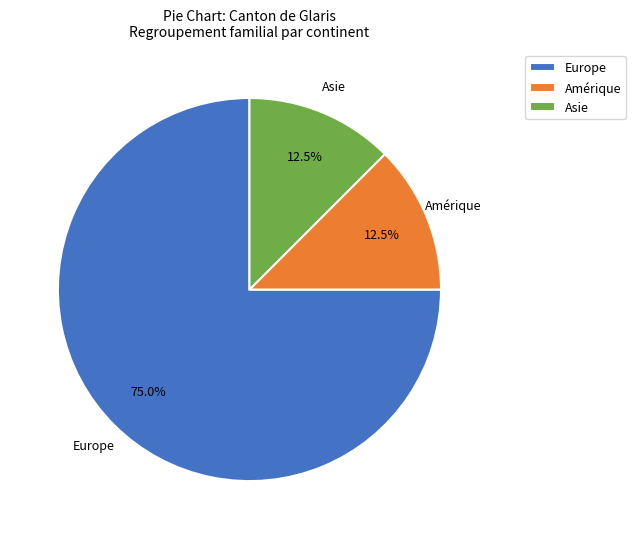

Do Asie and Amérique together represent more than half of the pie?

No